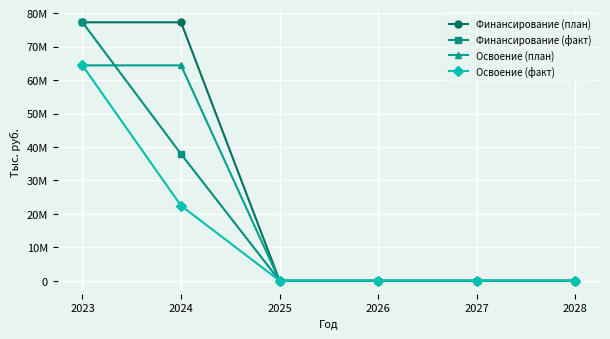

What is the greatest value displayed?

77277249